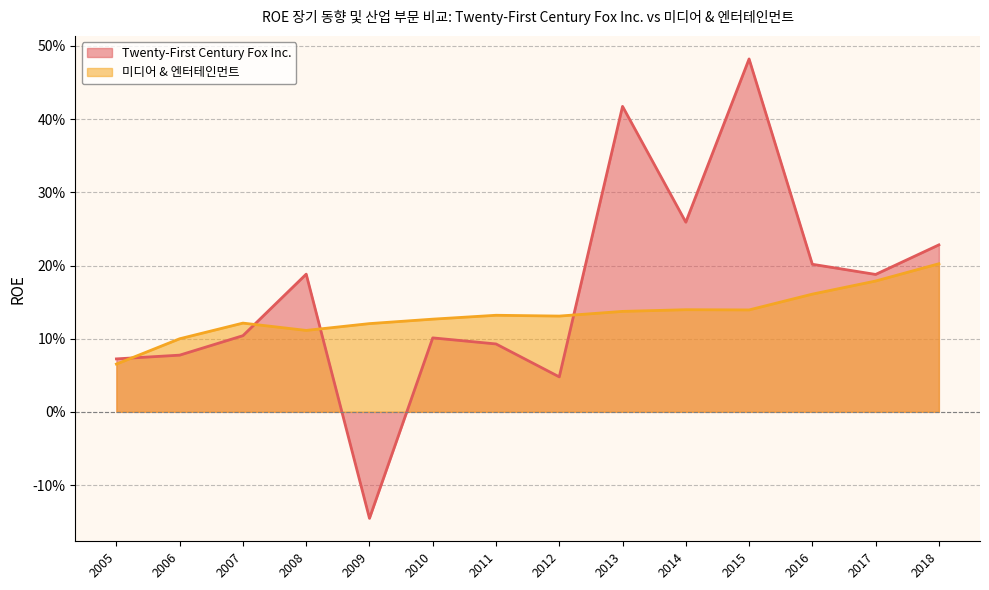

What are all the series names shown in the legend?

Twenty-First Century Fox Inc., 미디어 & 엔터테인먼트